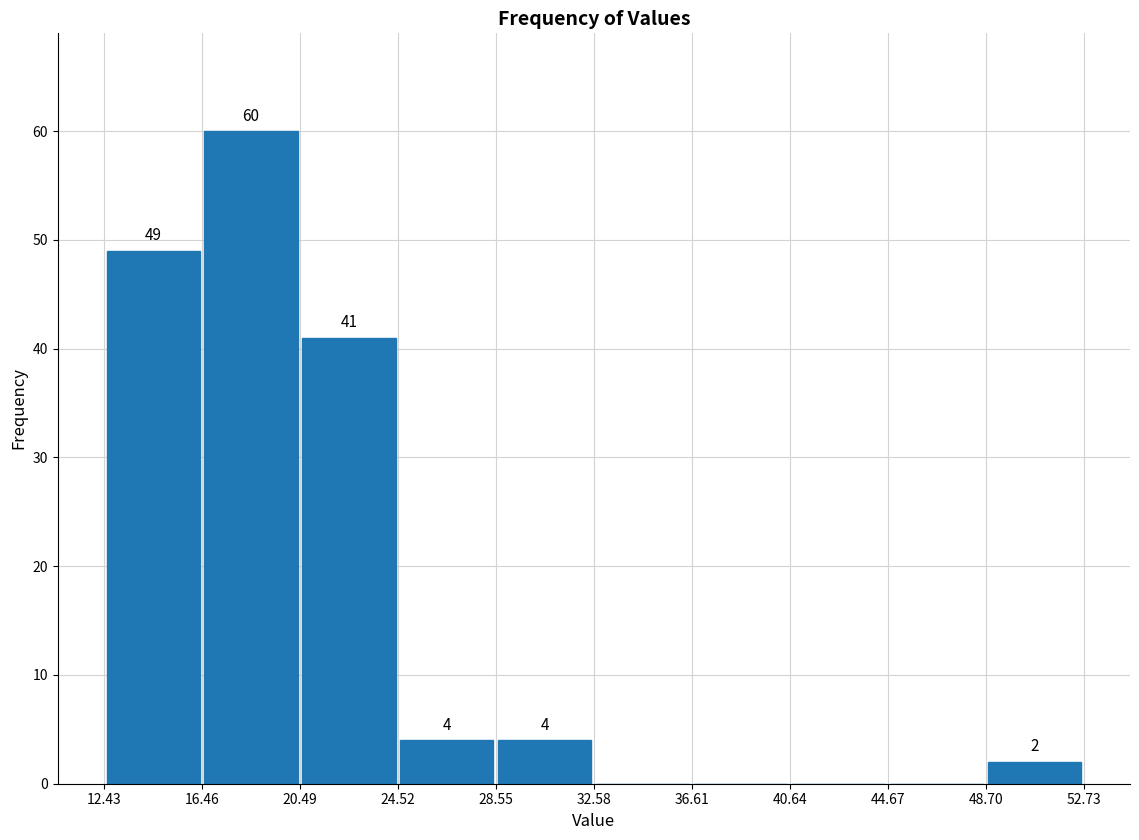

Which range on the x-axis has the tallest bar?

16.46 to 20.49